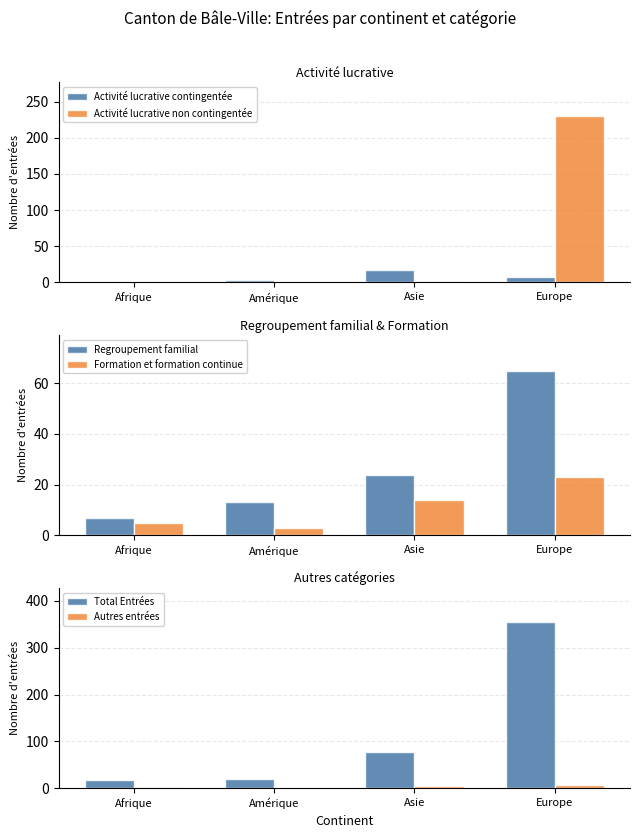

How many groups of bars are there?

4